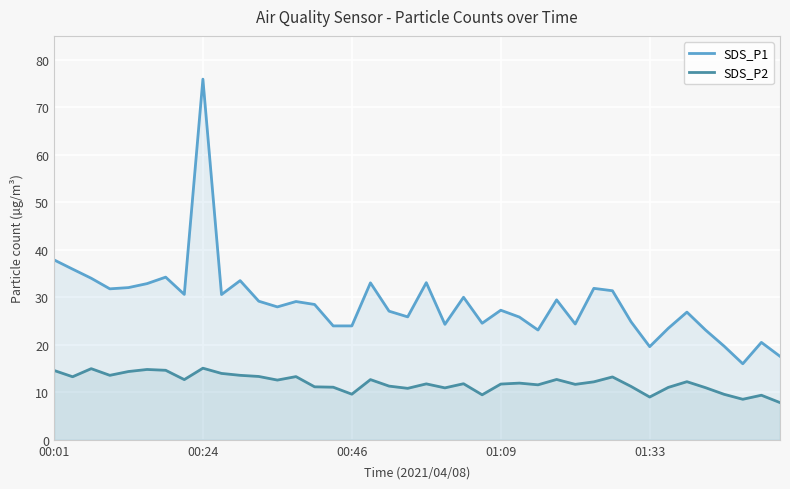

How many lines are shown in the chart?

2